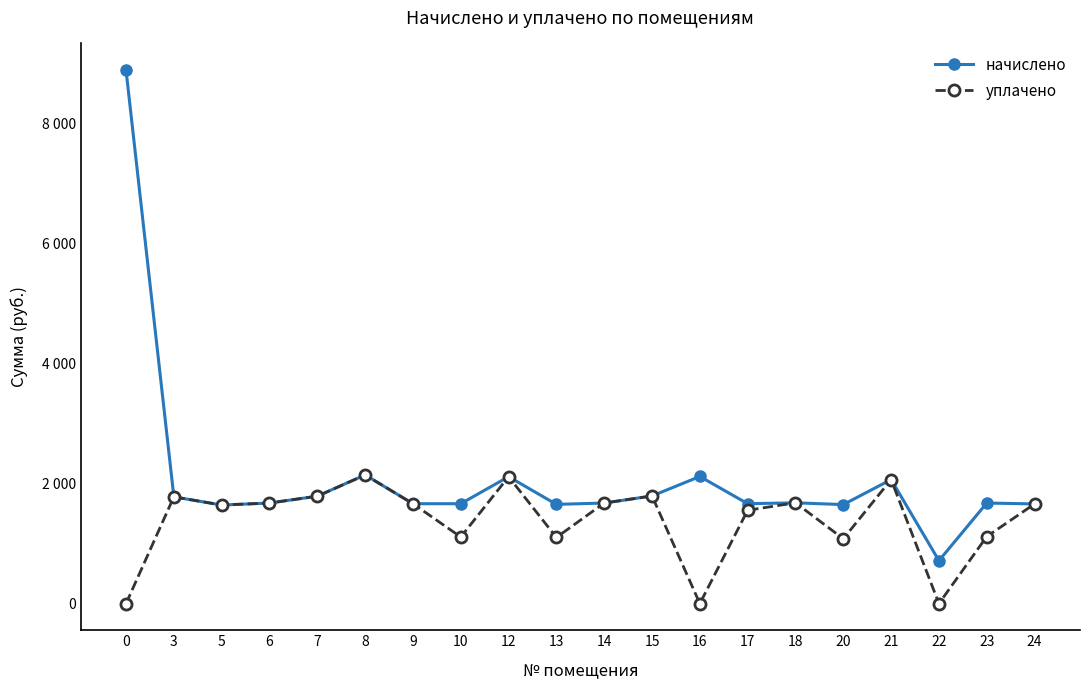

What is the difference between the maximum and minimum values in the начислено series?

8167.1